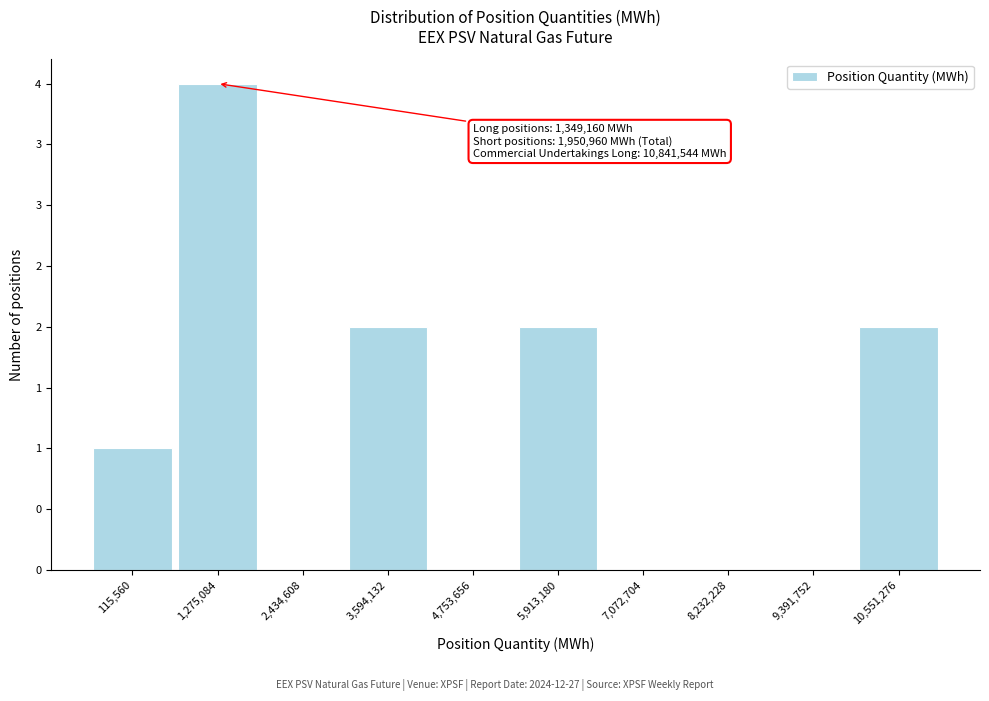

Are the bars horizontal?

No